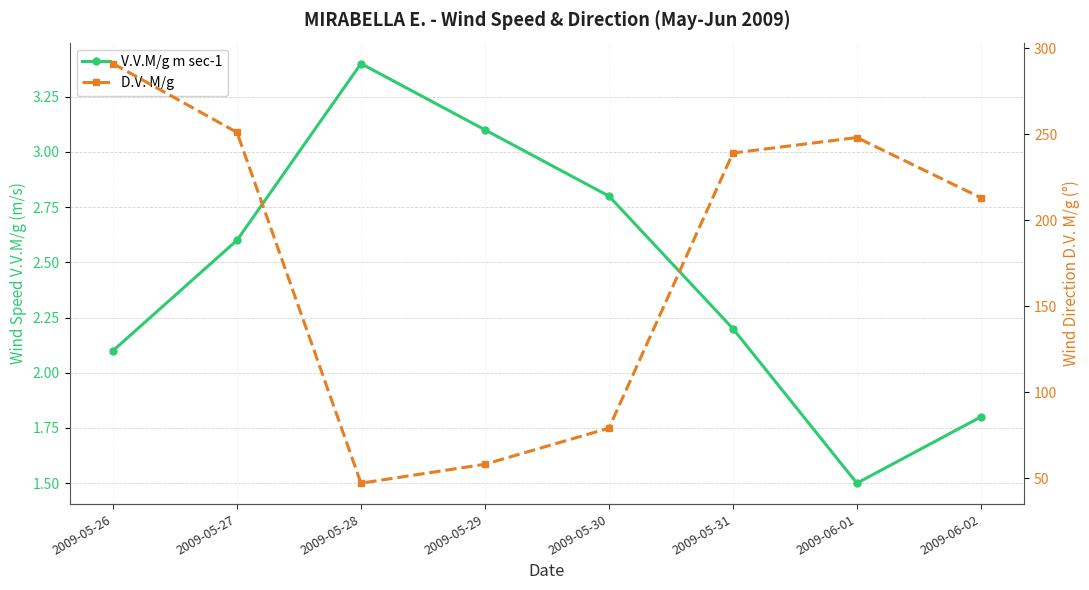

Is it true that D.V. M/g equals 239.0 at 2009-05-31?

True